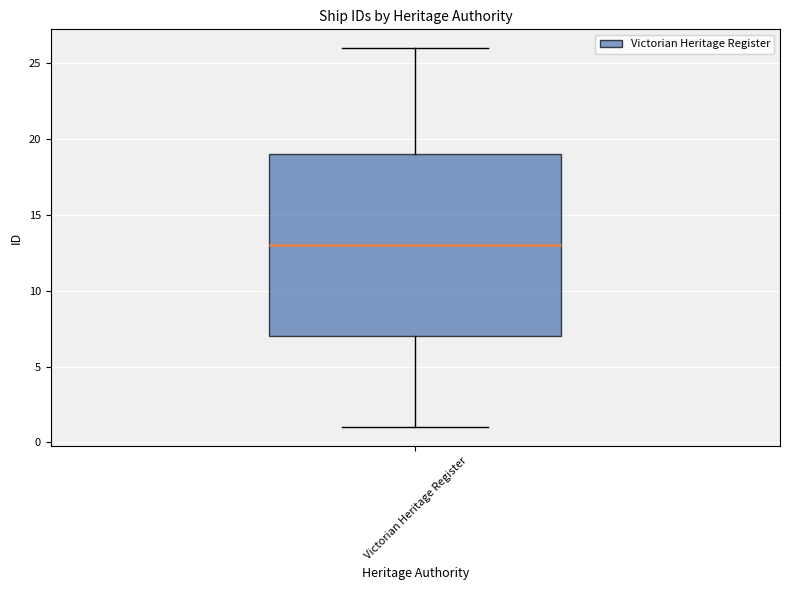

Where is the lower edge of the box for Victorian Heritage Register on the y-axis? The values are not printed on the chart, so give them approximately, as read against the axis.

7